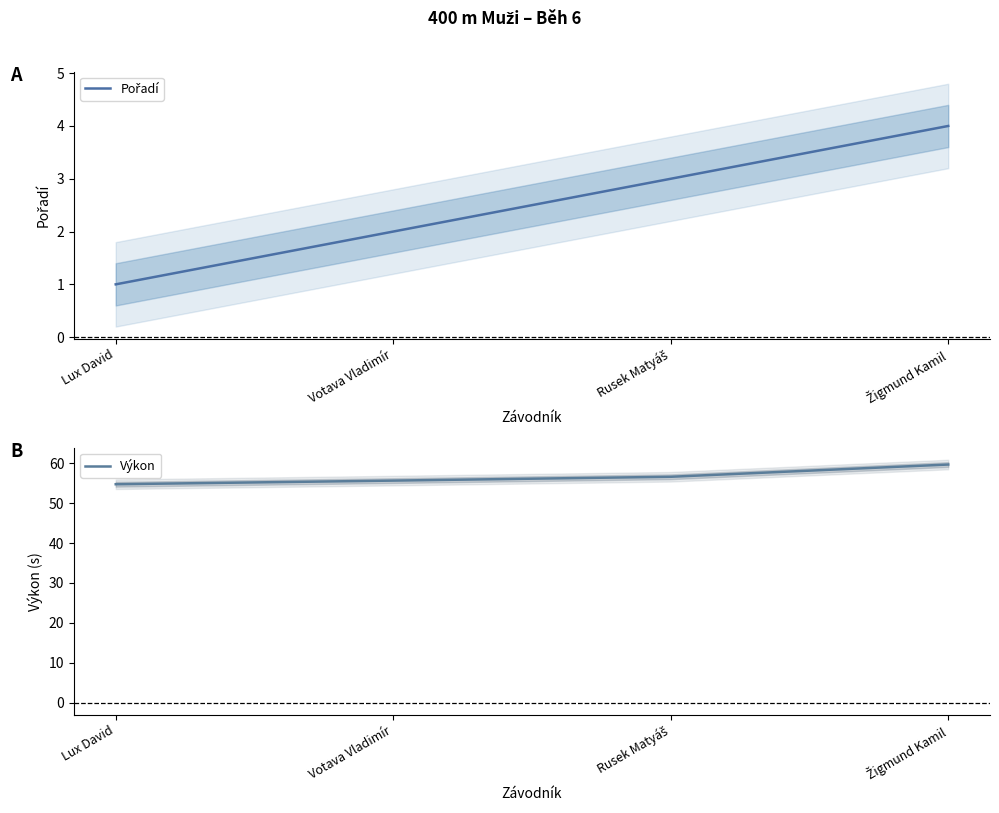

True or false: Výkon has more than 0 interior local peaks.

False